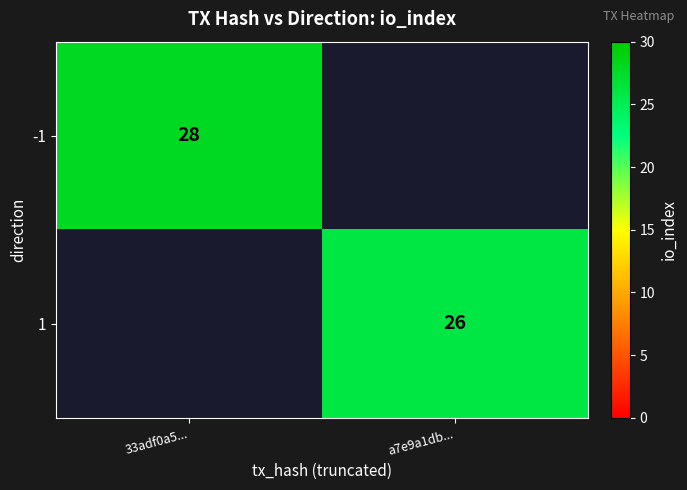

Is it true that 1 equals 12 at a7e9a1db...?

False